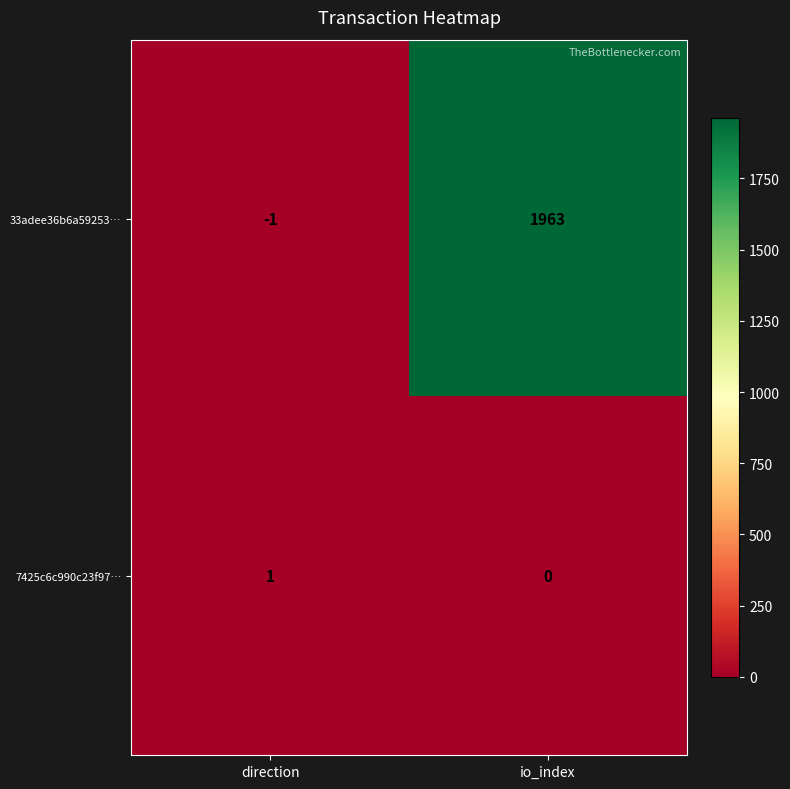

What is the approximate value of 33adee36b6a59253… at io_index, to the nearest 50?

1950